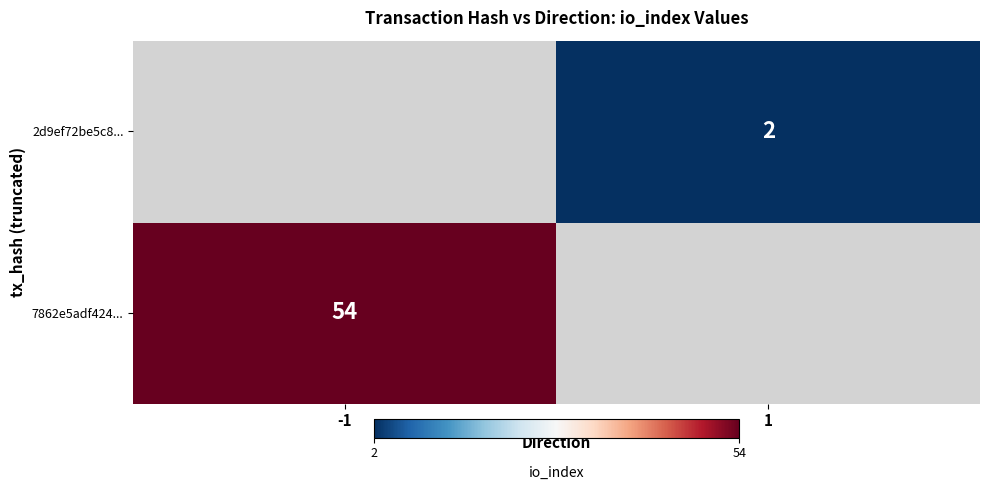

The 2d9ef72be5c8... series shows 3 at 1. True or false?

False